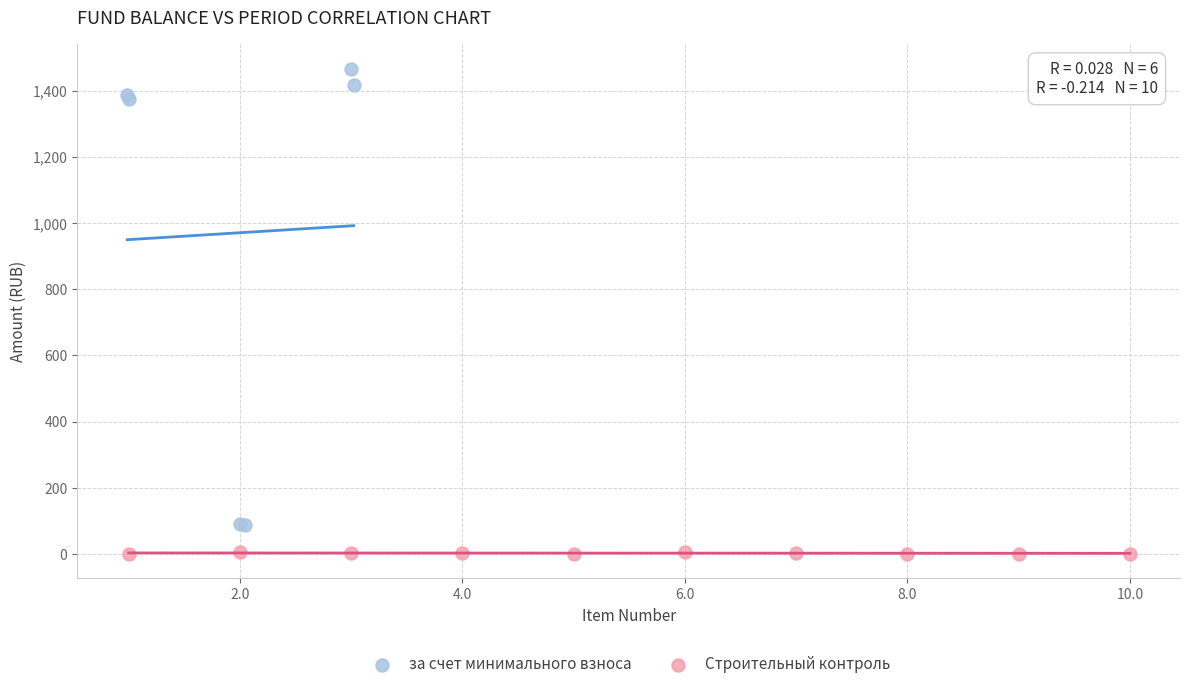

Which series contains the lowest Y value?

Строительный контроль